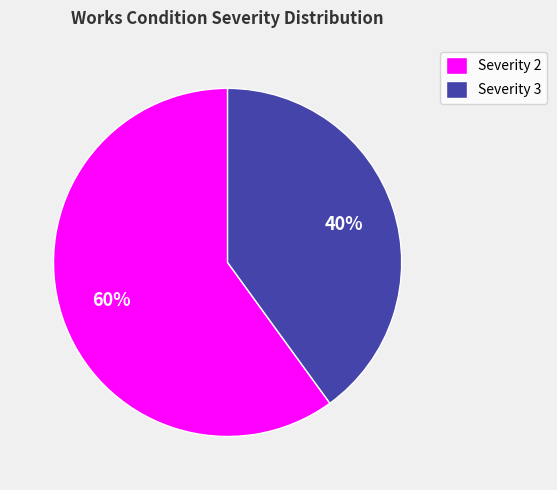

The Severity 2 slice represents 60% of the pie. True or false?

True